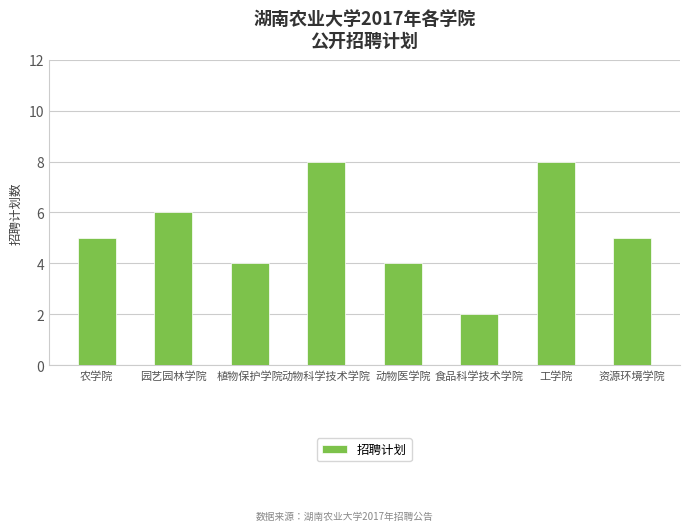

Which label corresponds to the smallest value in the chart?

食品科学技术学院